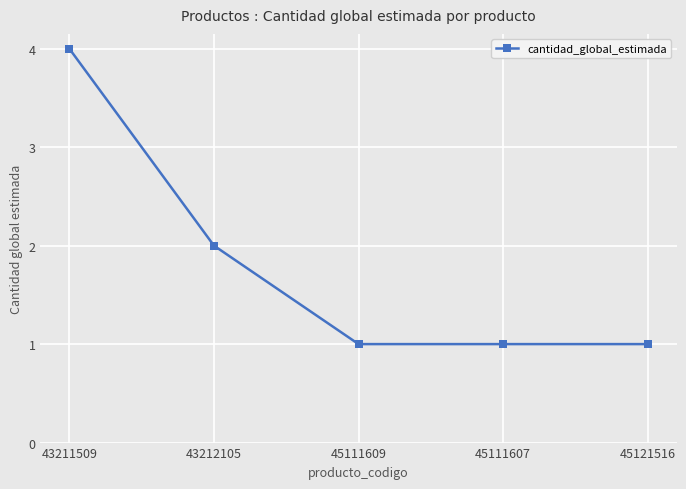

Approximately how many times larger is the value at 43212105 compared to 43211509?

0.5